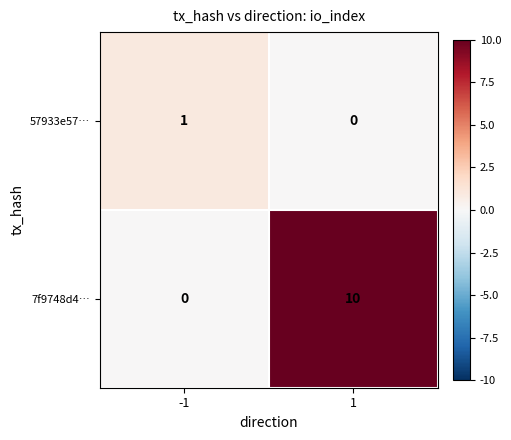

How many values in the 7f9748d4… series are below 10?

1